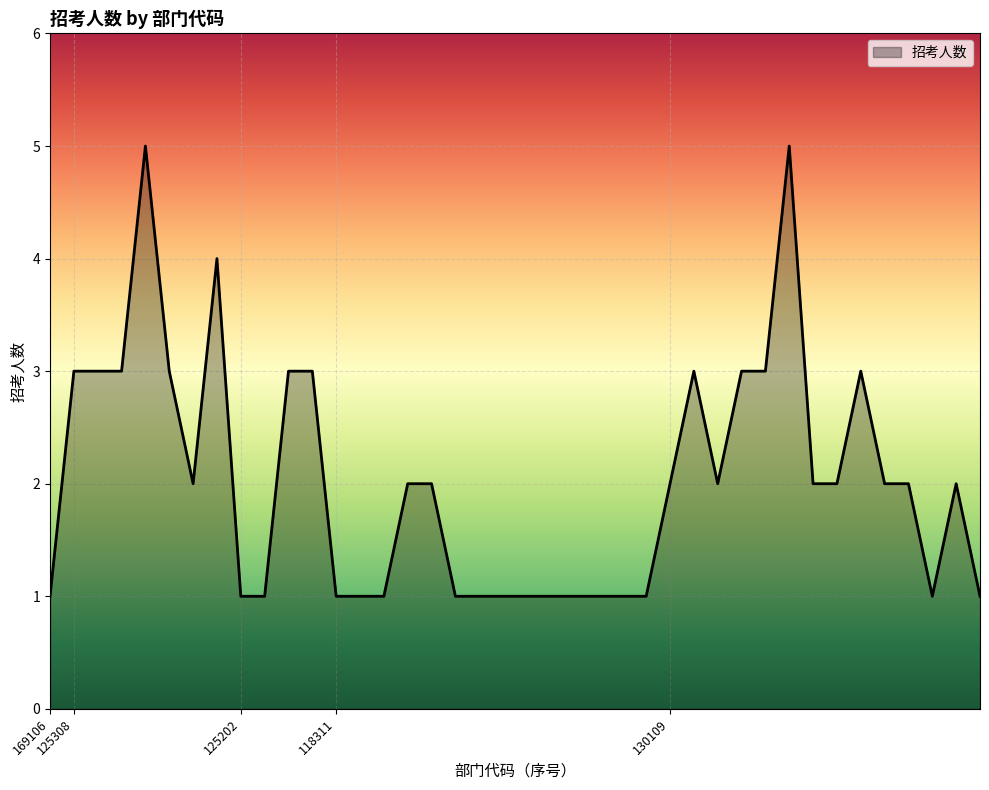

What is the greatest value displayed?

5